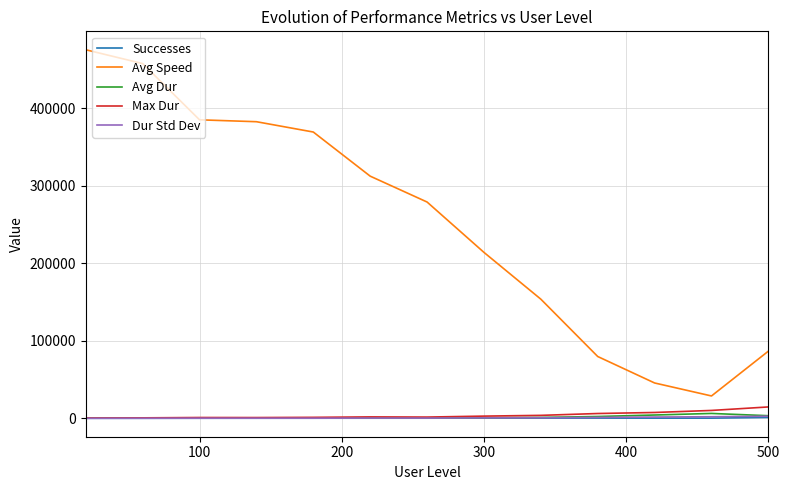

What is the maximum value for Successes?

1115.0